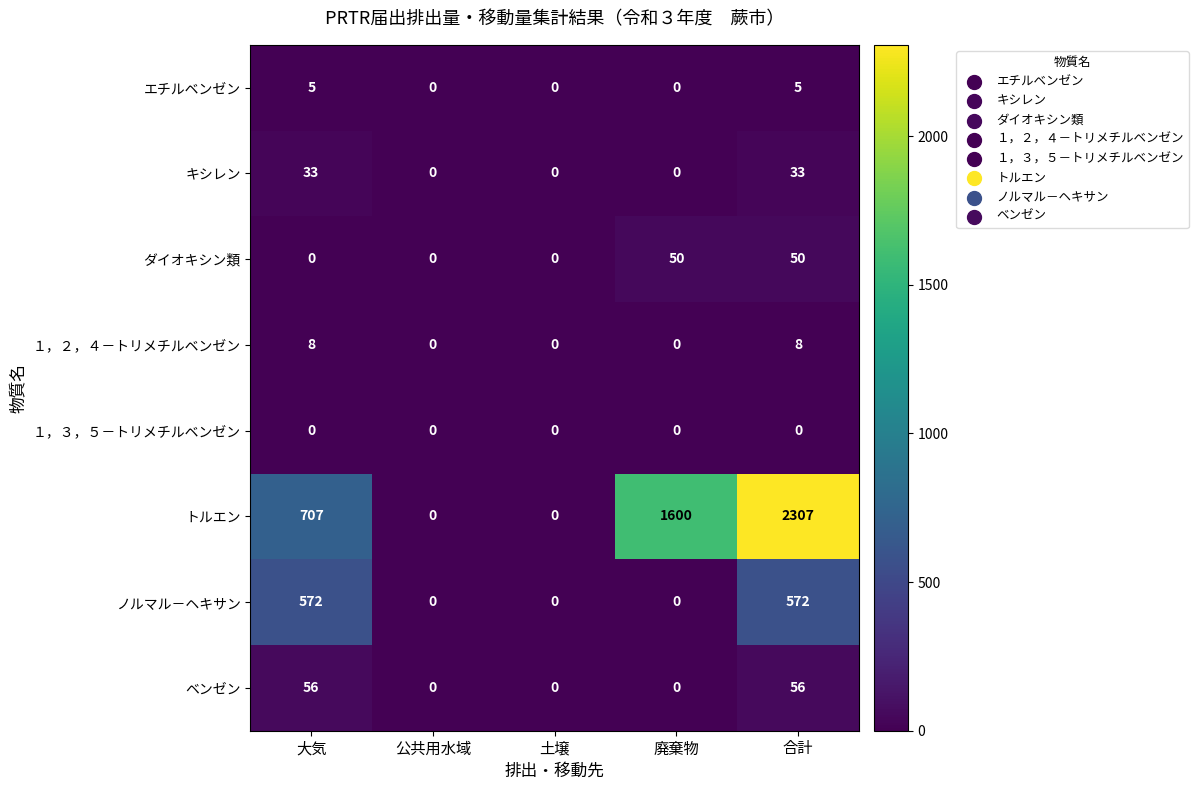

True or false: ベンゼン has a value of 56 at 大気.

True